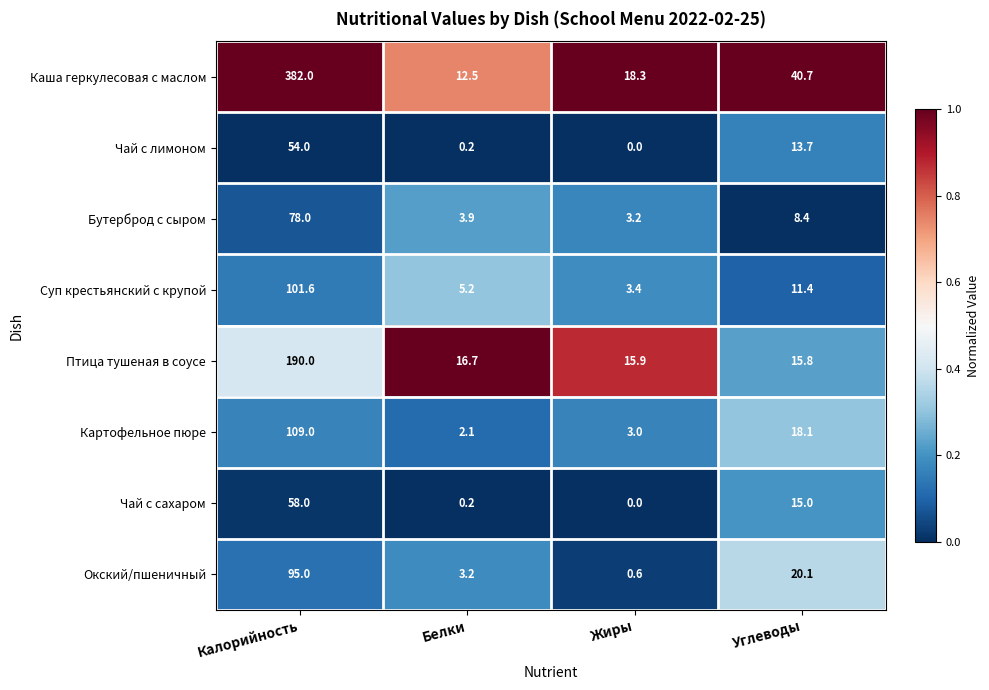

What value does the Окский/пшеничный series have at Калорийность?

95.0